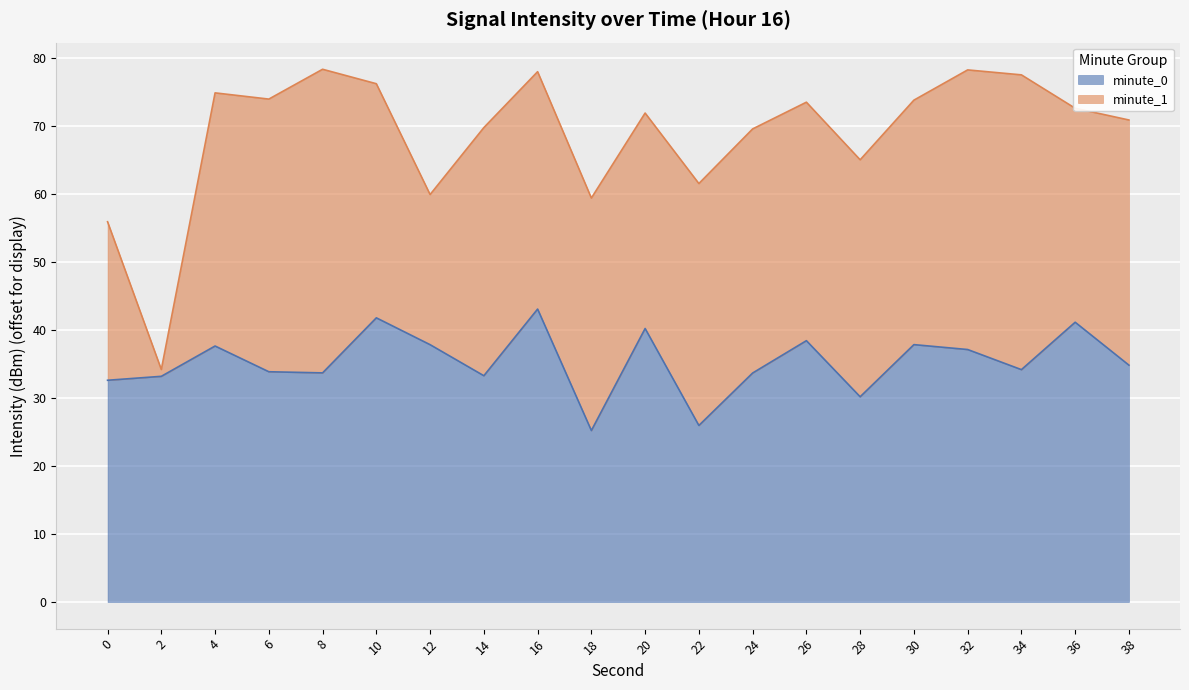

What is the minimum value for minute_0?

25.2